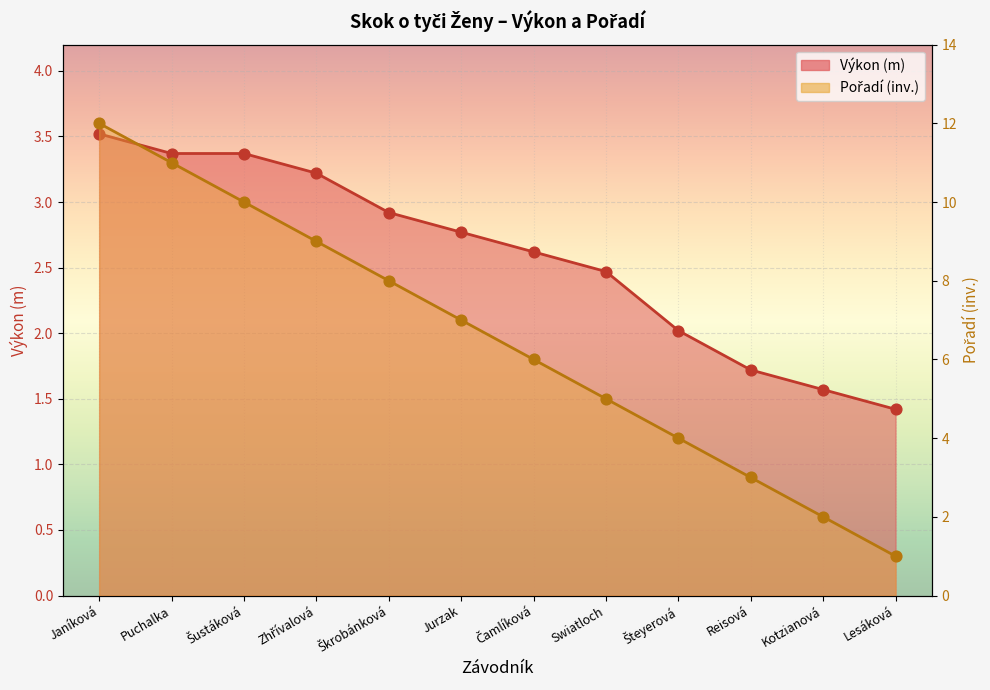

Which series has the largest total across all categories?

Pořadí